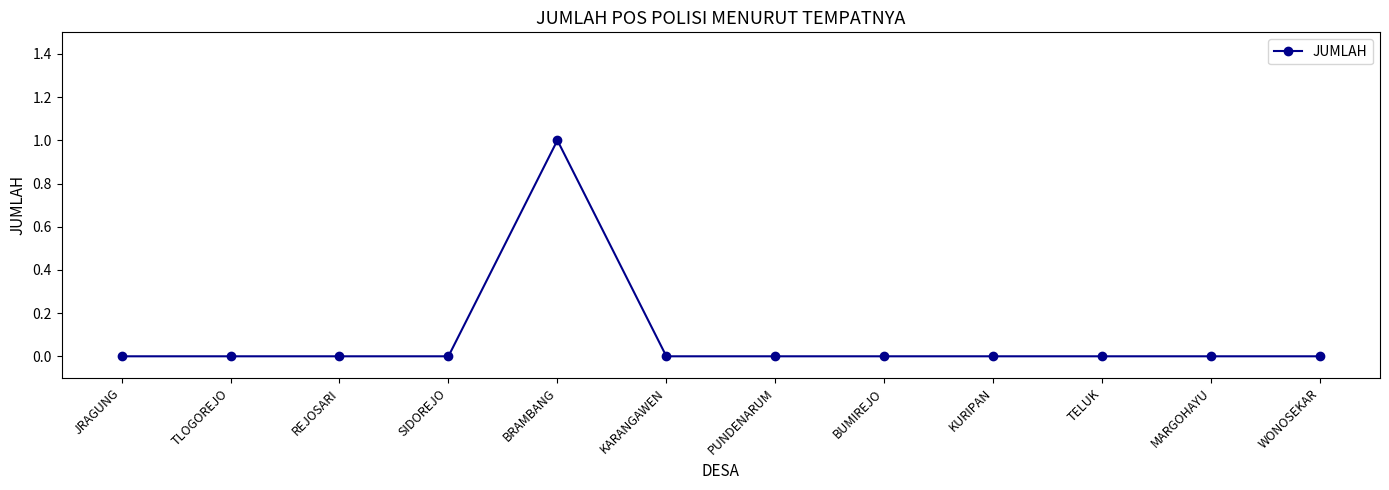

Which category has the highest value across all series?

BRAMBANG